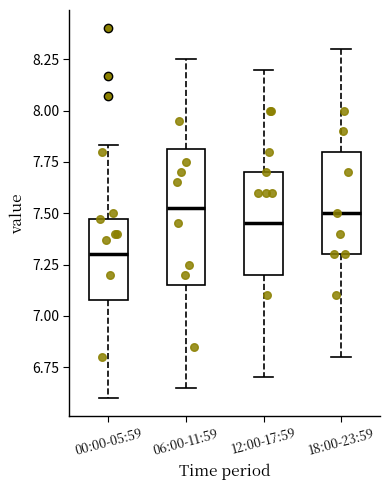

Reading left to right, read every box against the y-axis: the position of its median line, the range the box covers, and the ends of its whiskers. The values are not printed on the chart, so give them approximately, as read against the axis.

00:00-05:59: median 7.30, box 7.10 to 7.45, whiskers 6.60 to 7.85
06:00-11:59: median 7.55, box 7.15 to 7.80, whiskers 6.65 to 8.25
12:00-17:59: median 7.45, box 7.20 to 7.70, whiskers 6.70 to 8.20
18:00-23:59: median 7.50, box 7.30 to 7.80, whiskers 6.80 to 8.30